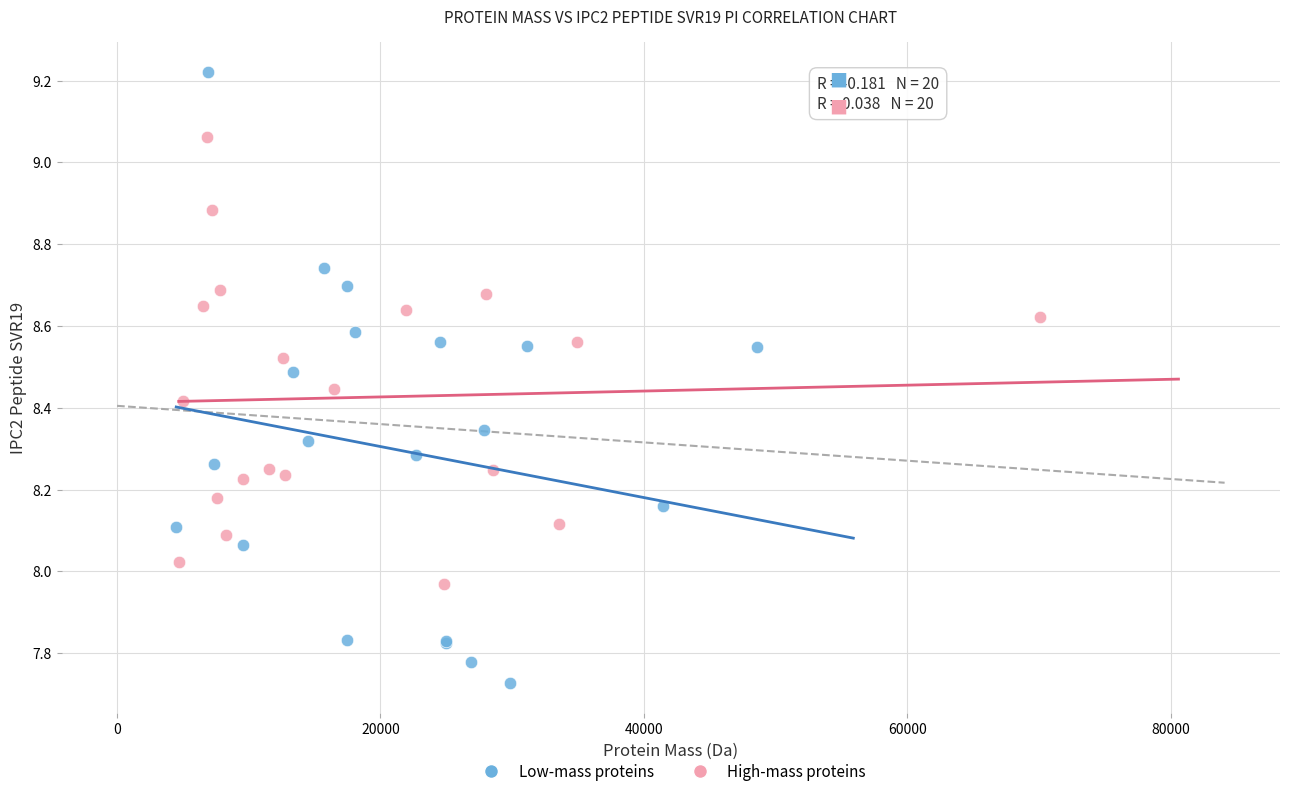

Which series contains the lowest Y value?

Low-mass proteins